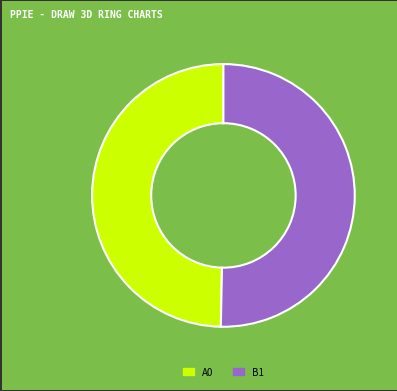

Does any single category account for the majority?

Yes